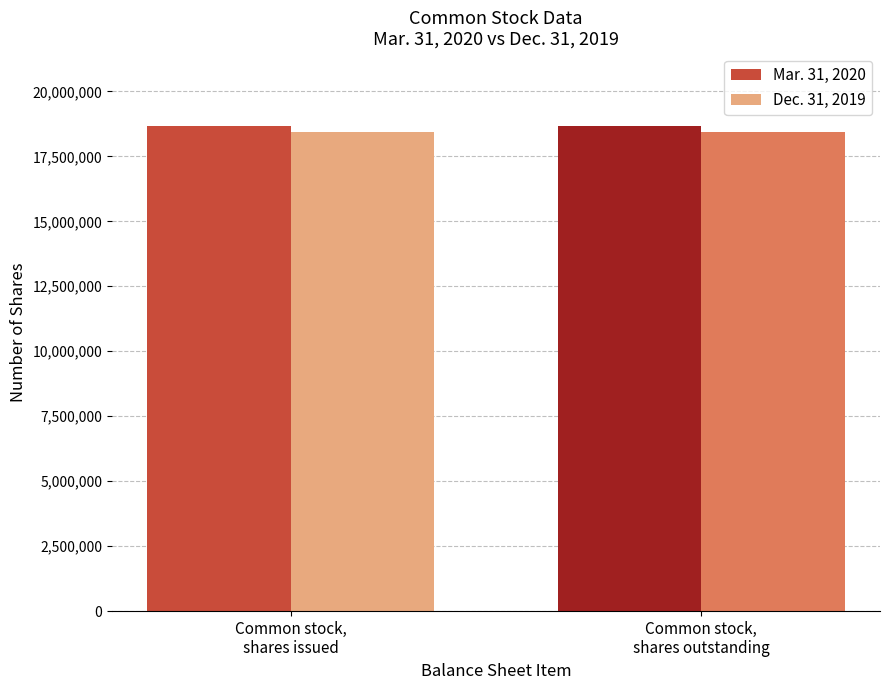

What is the minimum value shown in the chart?

18450992